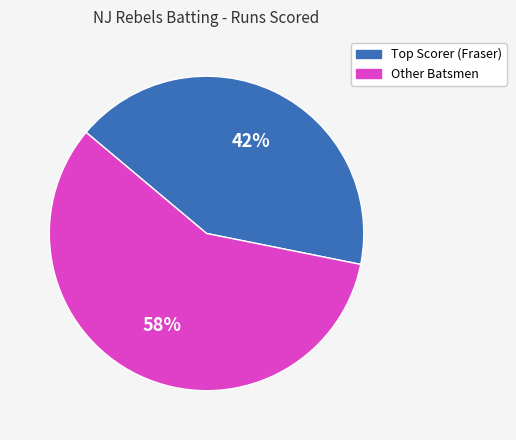

Is there any slice that represents more than half of the pie?

Yes